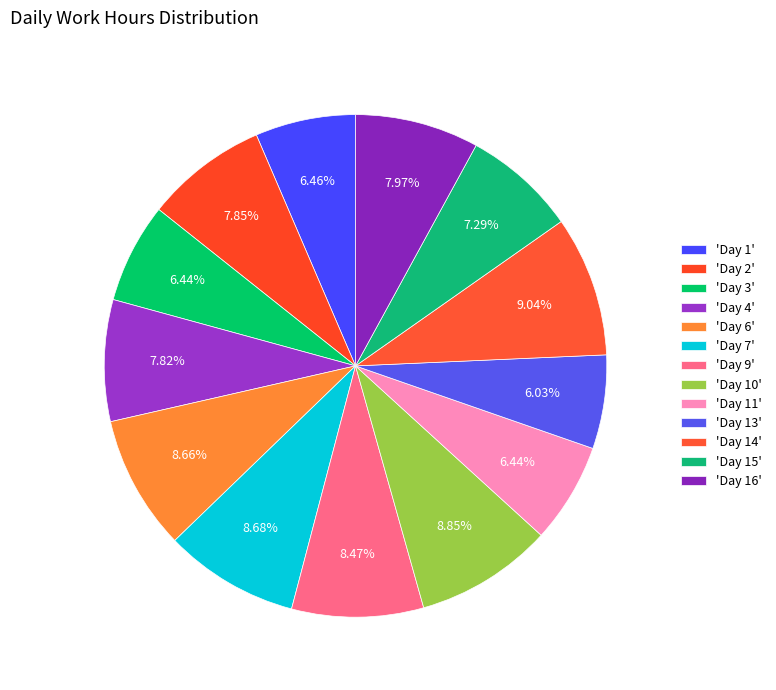

Count the number of slices in the pie.

13